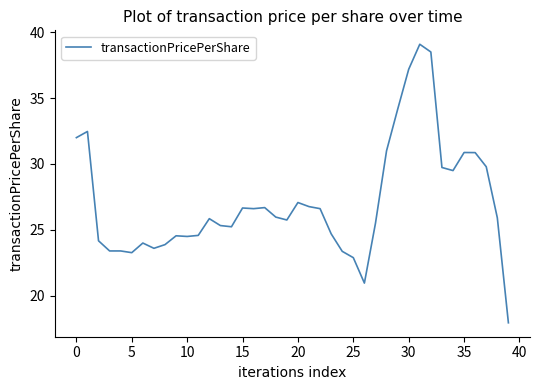

What is the difference between the maximum and minimum values?

21.1